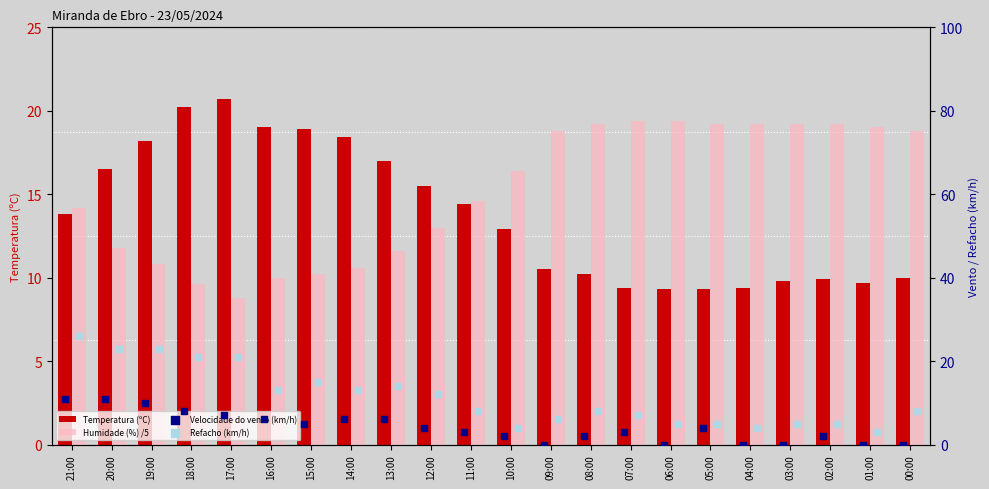

Which series has the widest spread of Y values?

Refacho (km/h)